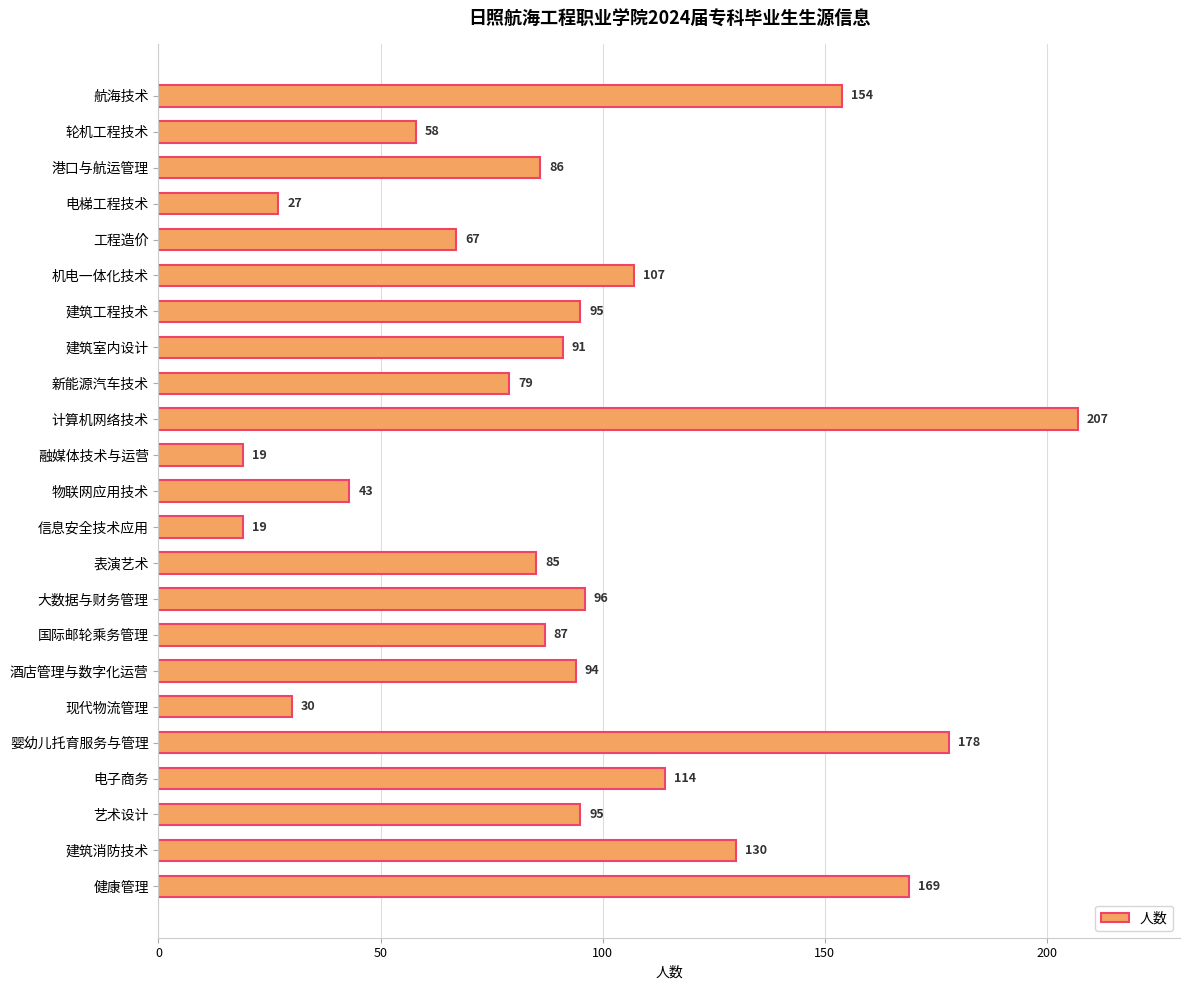

What is the maximum value shown in the chart?

207